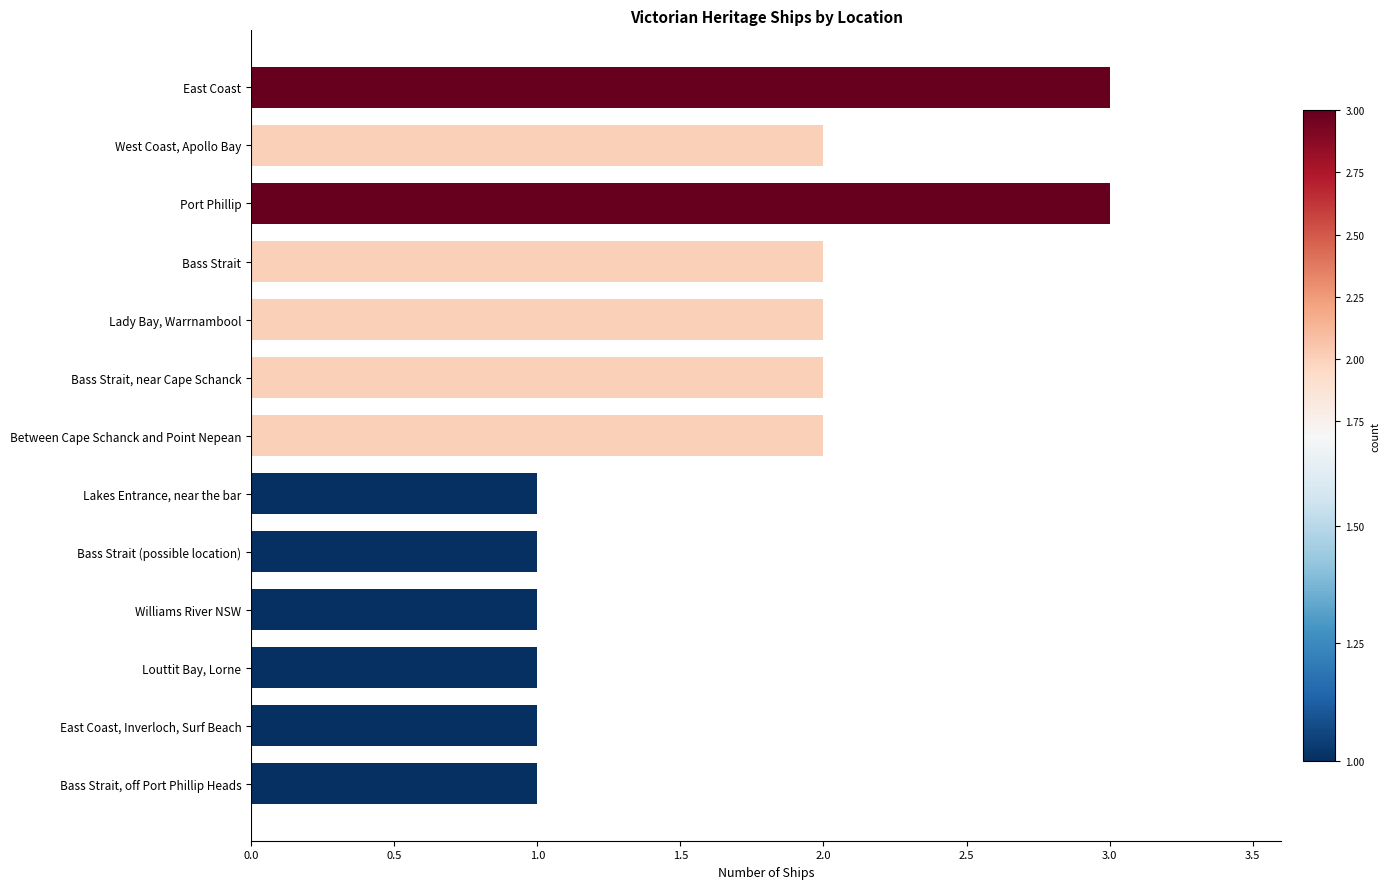

True or false: the data shows 1 at Louttit Bay, Lorne.

True